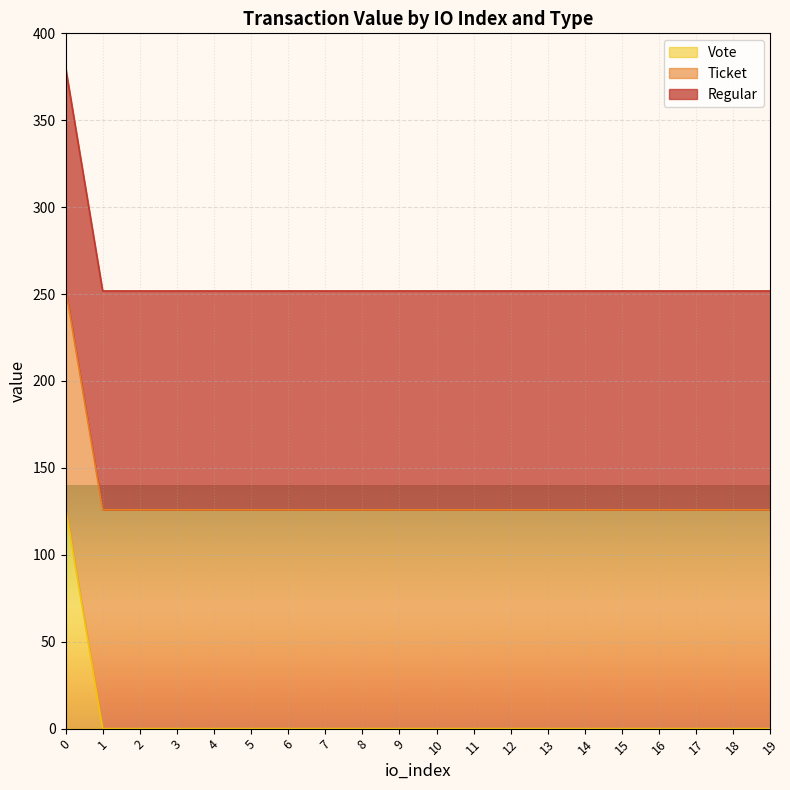

How many lines are shown in the chart?

3